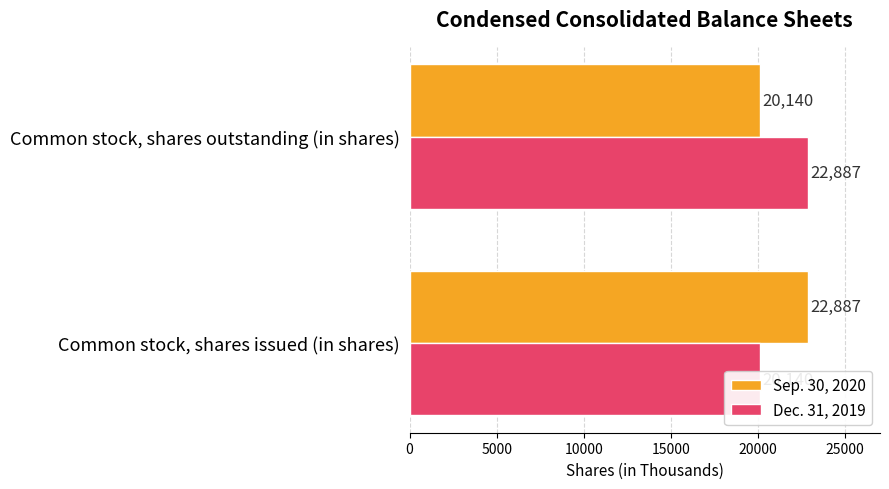

True or false: Dec. 31, 2019 has a value of 33427 at Common stock, shares issued (in shares).

False